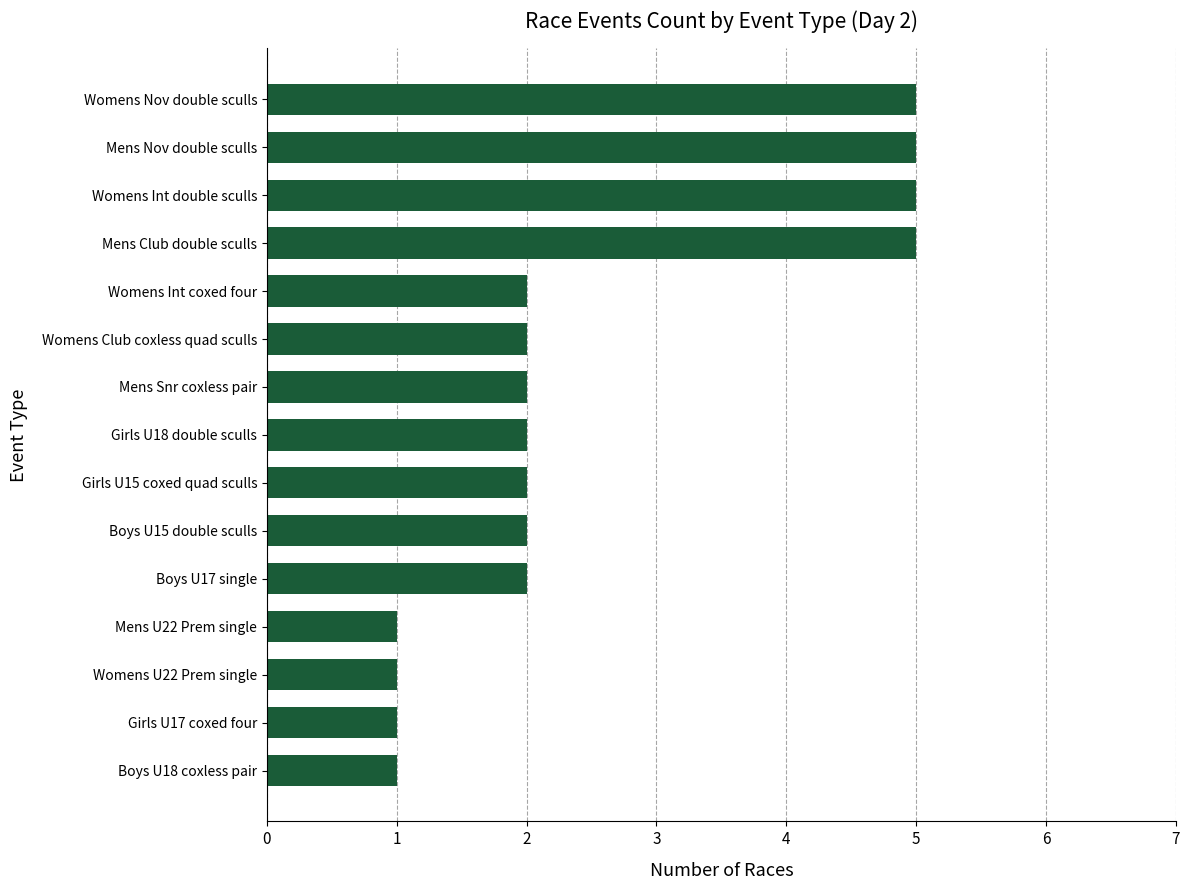

The chart shows a value of 2 at Mens Snr coxless pair. True or false?

True